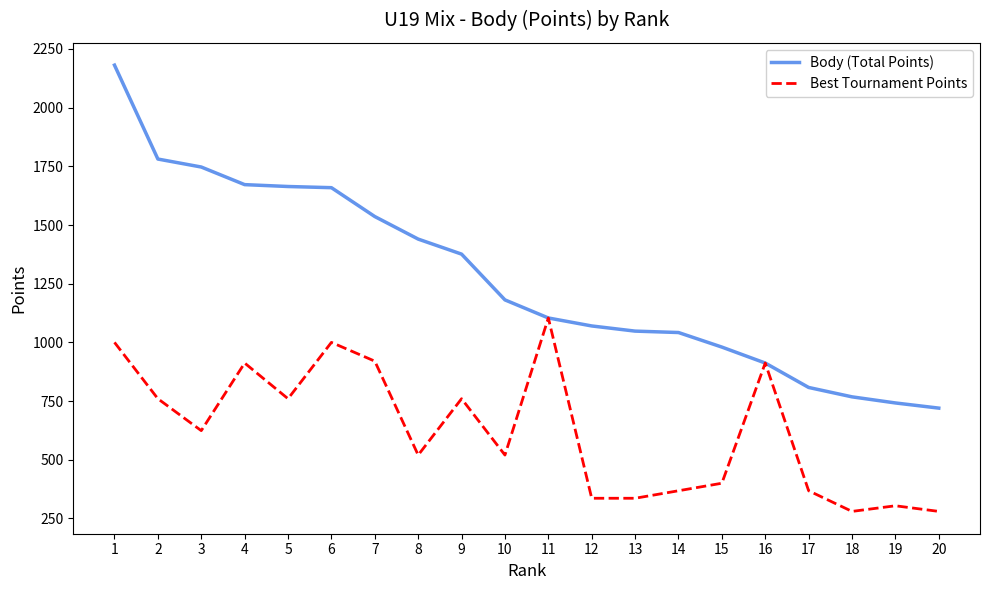

What is the total value across all series at 5?

2424